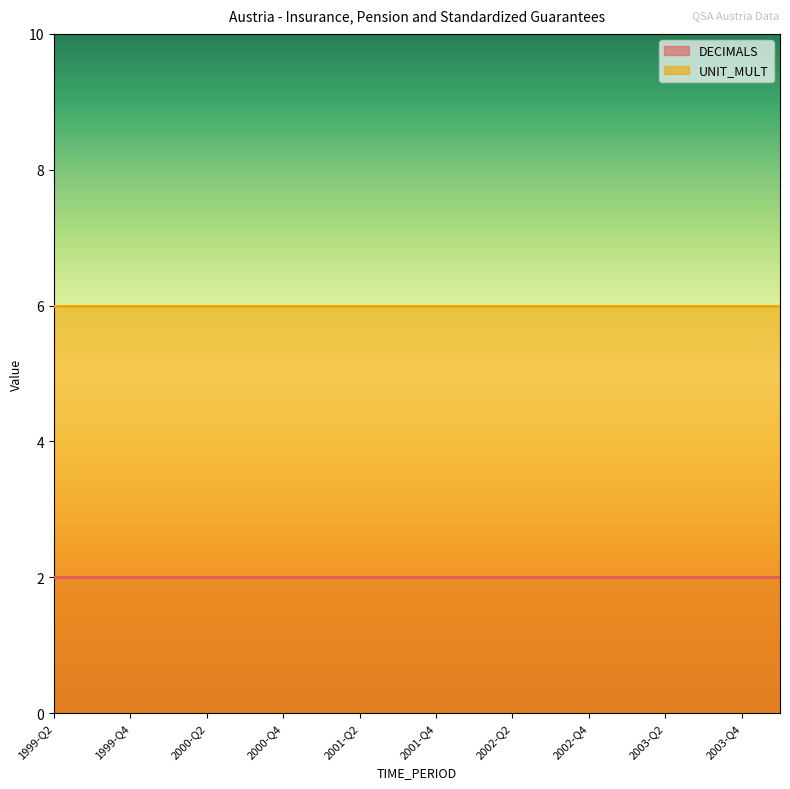

Which series changed the most between 2000-Q4 and 2002-Q4?

DECIMALS